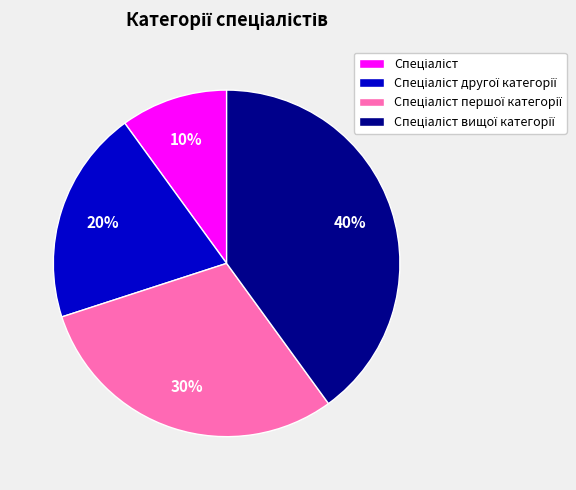

To the nearest percent, what is the average slice percentage?

25%